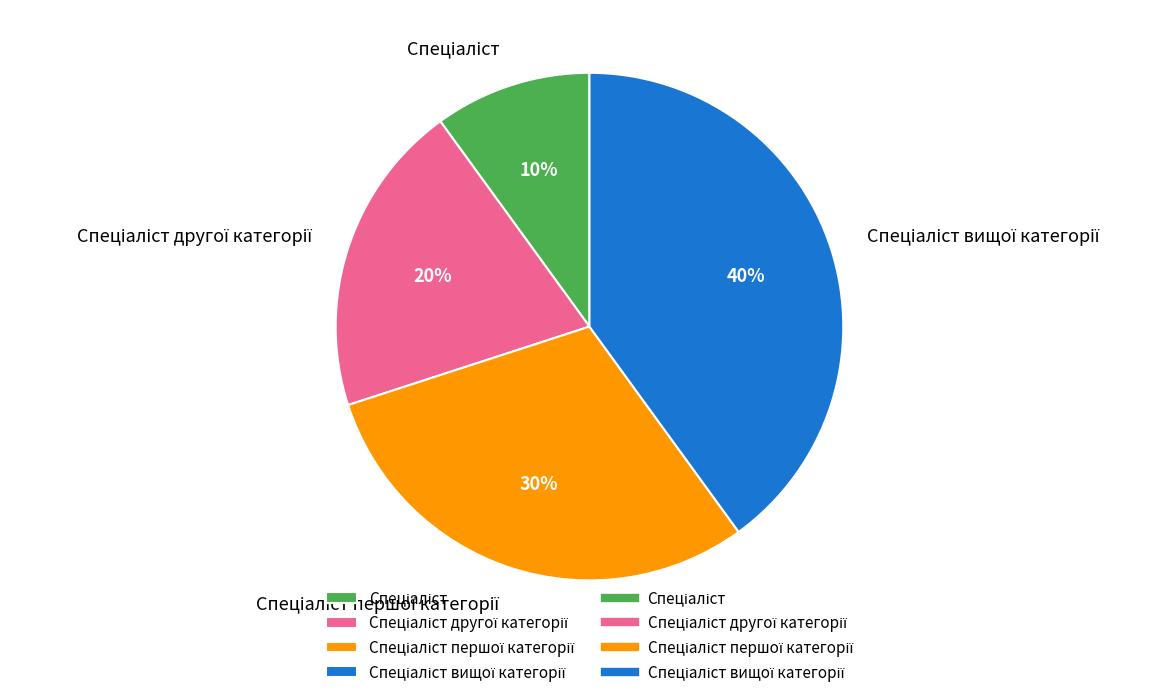

To the nearest percent, what is the average slice percentage?

25%